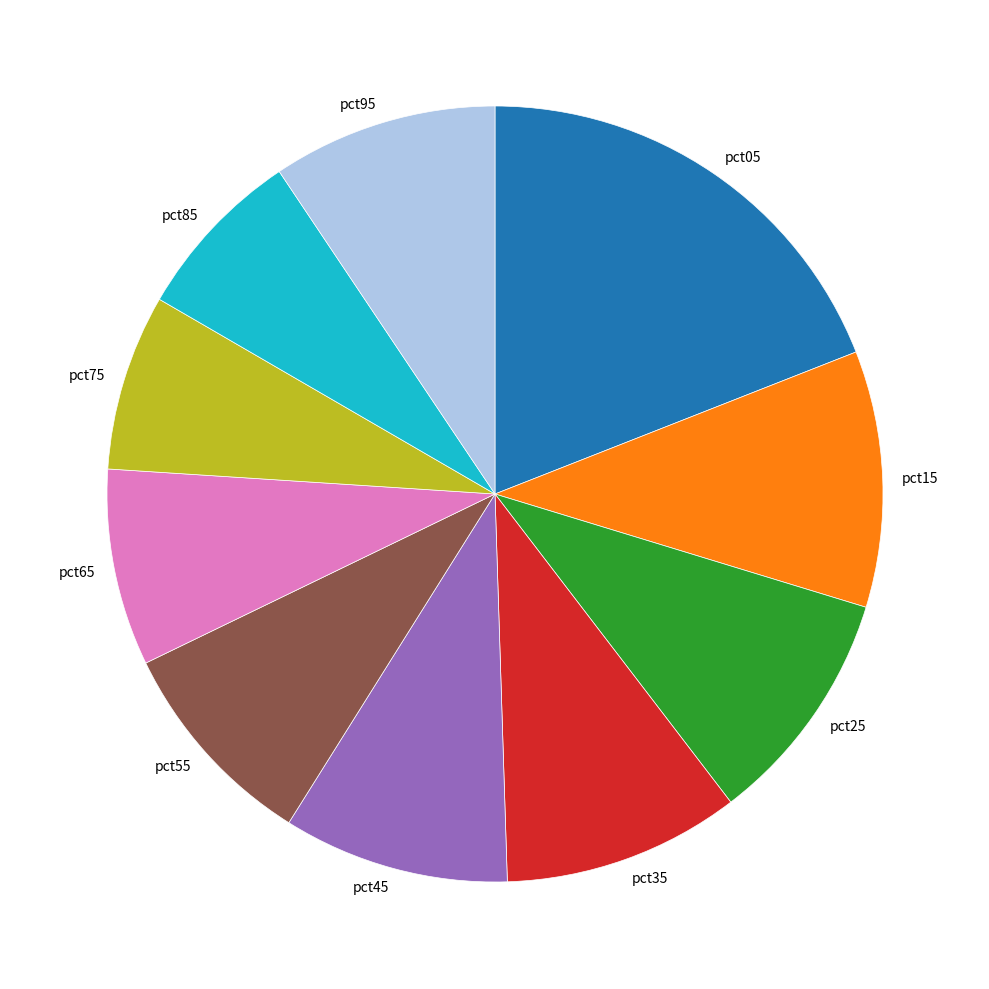

The pct55 slice represents 1% of the pie. True or false?

False